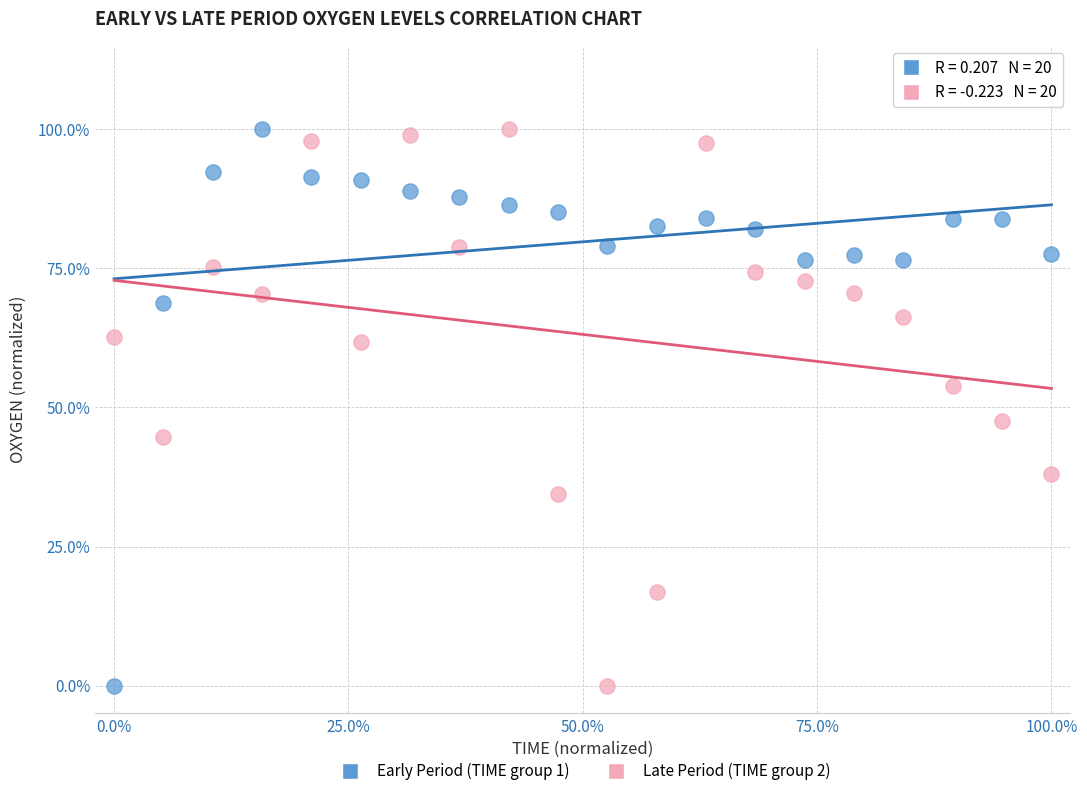

What are all the series names shown in the legend?

Early Period (TIME group 1), Late Period (TIME group 2)